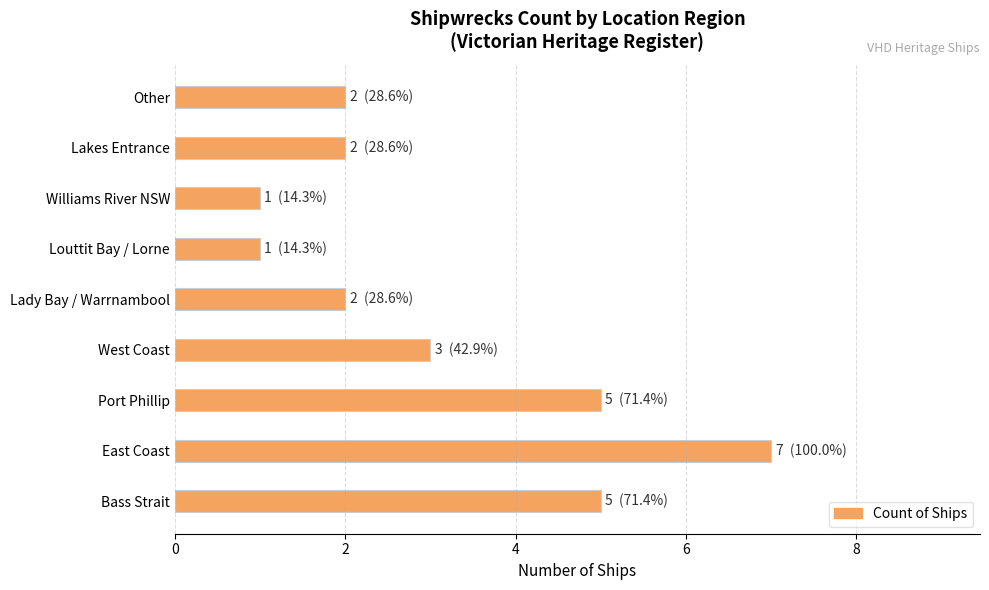

At which category does the chart reach its peak across all series?

East Coast